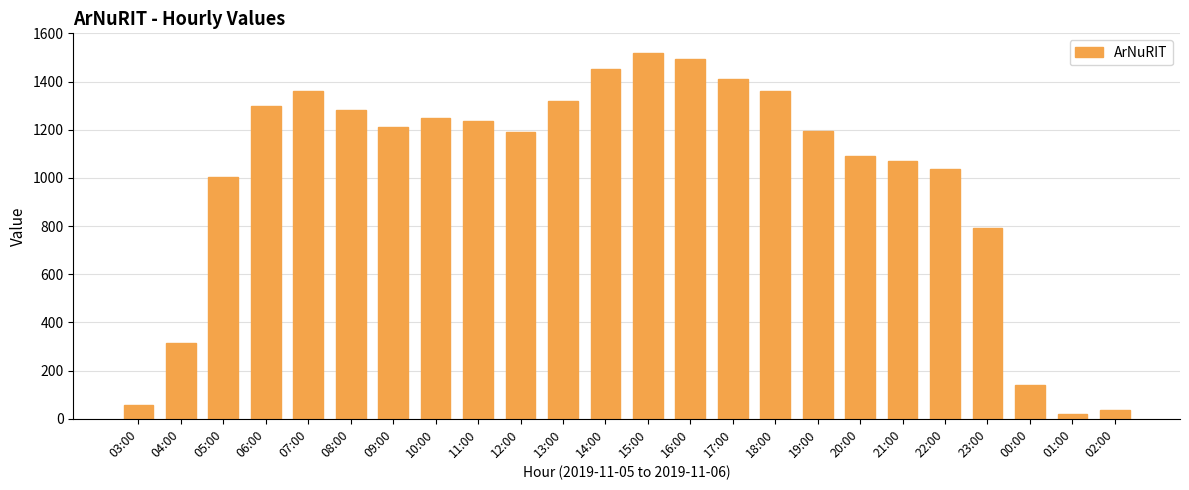

The chart shows a value of 1362 at 18:00. True or false?

True